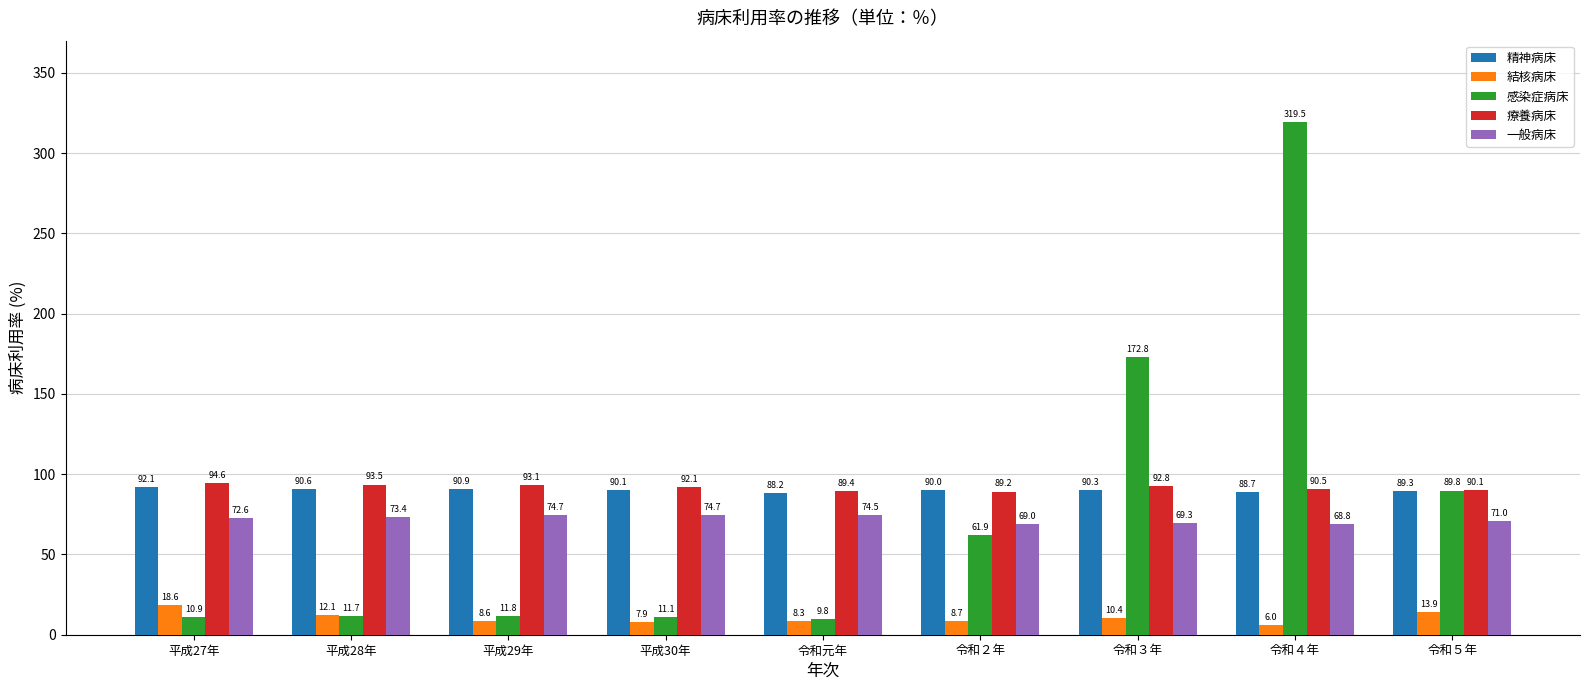

Reading left to right, extract all data points from this chart.

精神病床: 平成27年=92.1	平成28年=90.6	平成29年=90.9	平成30年=90.1	令和元年=88.2	令和２年=90.0	令和３年=90.3	令和４年=88.7	令和５年=89.3
結核病床: 平成27年=18.6	平成28年=12.1	平成29年=8.6	平成30年=7.9	令和元年=8.3	令和２年=8.7	令和３年=10.4	令和４年=6.0	令和５年=13.9
感染症病床: 平成27年=10.9	平成28年=11.7	平成29年=11.8	平成30年=11.1	令和元年=9.8	令和２年=61.9	令和３年=172.8	令和４年=319.5	令和５年=89.8
療養病床: 平成27年=94.6	平成28年=93.5	平成29年=93.1	平成30年=92.1	令和元年=89.4	令和２年=89.2	令和３年=92.8	令和４年=90.5	令和５年=90.1
一般病床: 平成27年=72.6	平成28年=73.4	平成29年=74.7	平成30年=74.7	令和元年=74.5	令和２年=69.0	令和３年=69.3	令和４年=68.8	令和５年=71.0